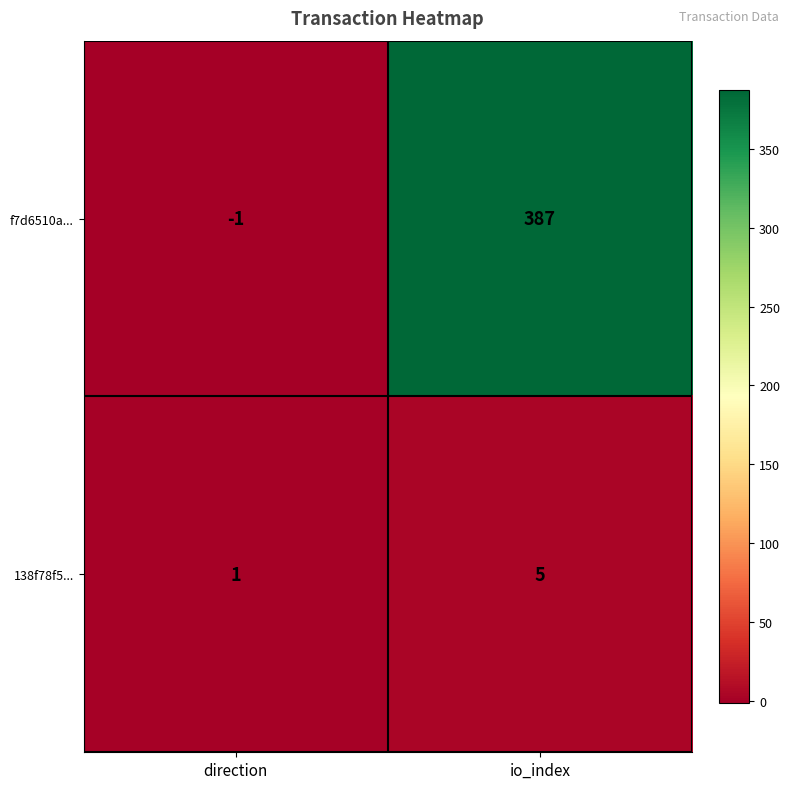

What is the difference between the maximum and minimum values in the f7d6510a... series?

388